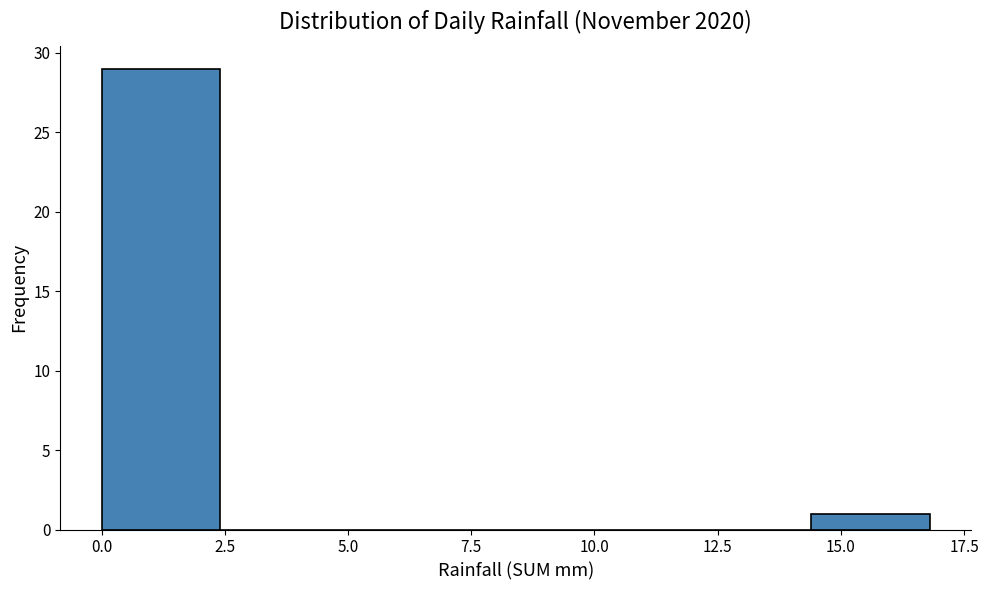

Reading left to right, list every bar in this chart as the range it spans on the x-axis followed by its height. Neither the bar edges nor the heights are printed on the chart, so give them approximately, as read against the axes.

0.0 to 2.4: 29
2.4 to 4.8: 0
4.8 to 7.2: 0
7.2 to 9.6: 0
9.6 to 12.0: 0
12.0 to 14.4: 0
14.4 to 16.8: 1